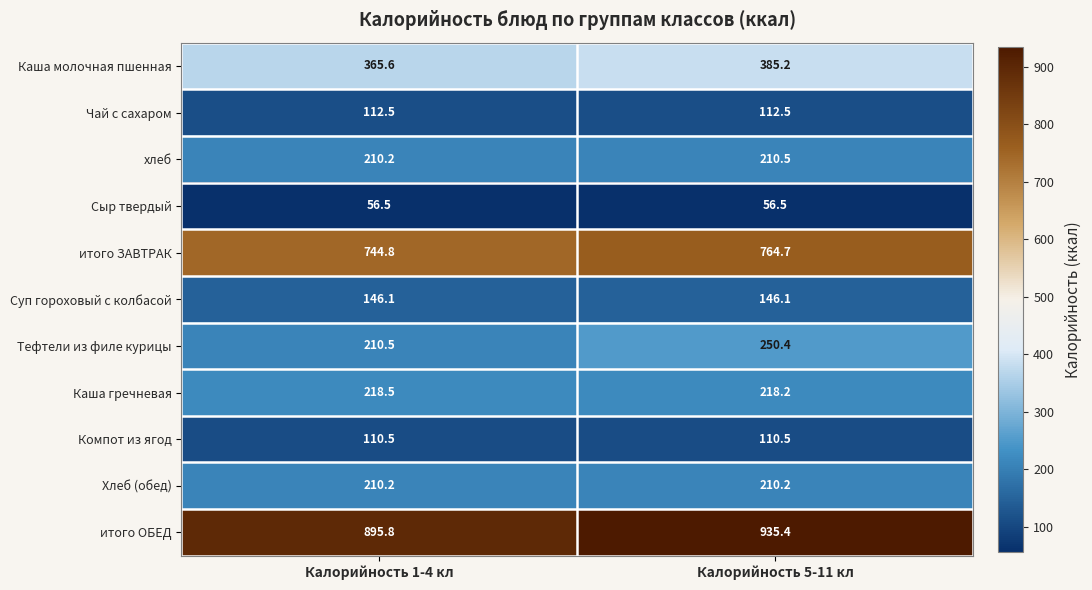

The value of хлеб at Калорийность 1-4 кл is 377.0. True or false?

False